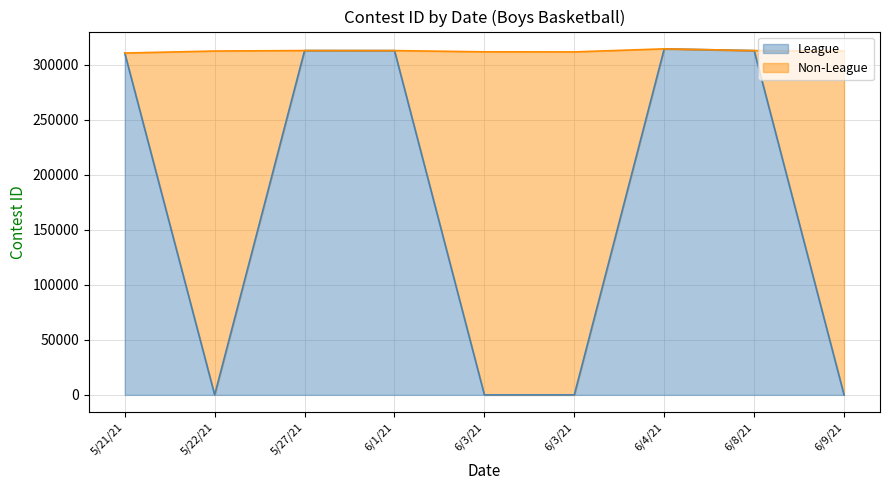

Rank the categories by value from lowest to highest.

5/22/21, 6/3/21, 6/3/21, 6/9/21, 5/21/21, 6/1/21, 6/8/21, 5/27/21, 6/4/21